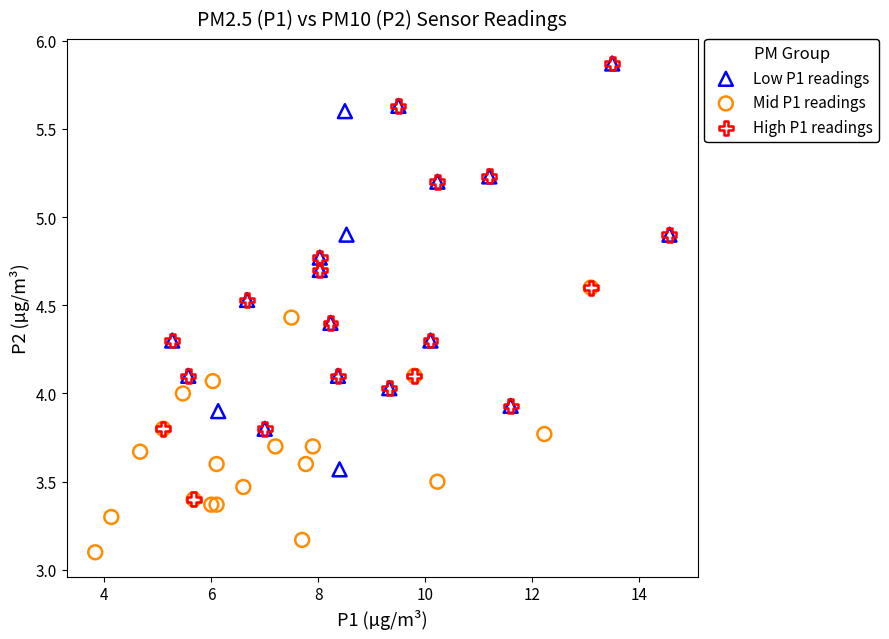

What are all the series names shown in the legend?

Low P1 readings, Mid P1 readings, High P1 readings